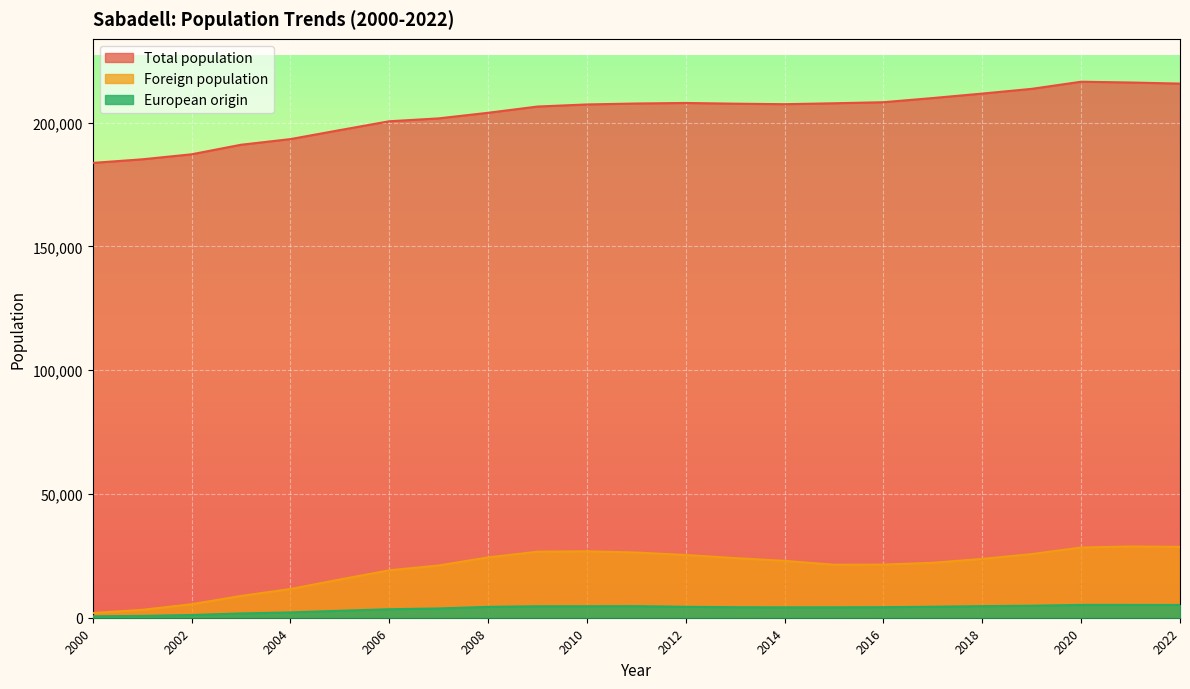

The value of Foreign population at 2004 is 11595. True or false?

True